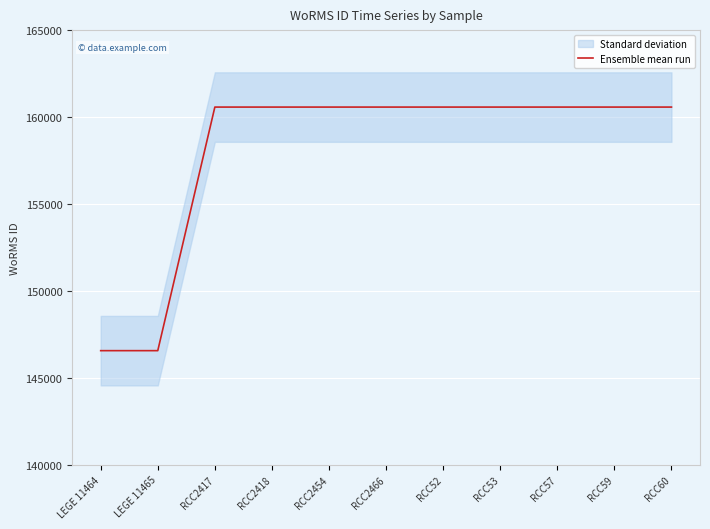

Is it true that the value at RCC60 is 268886?

False